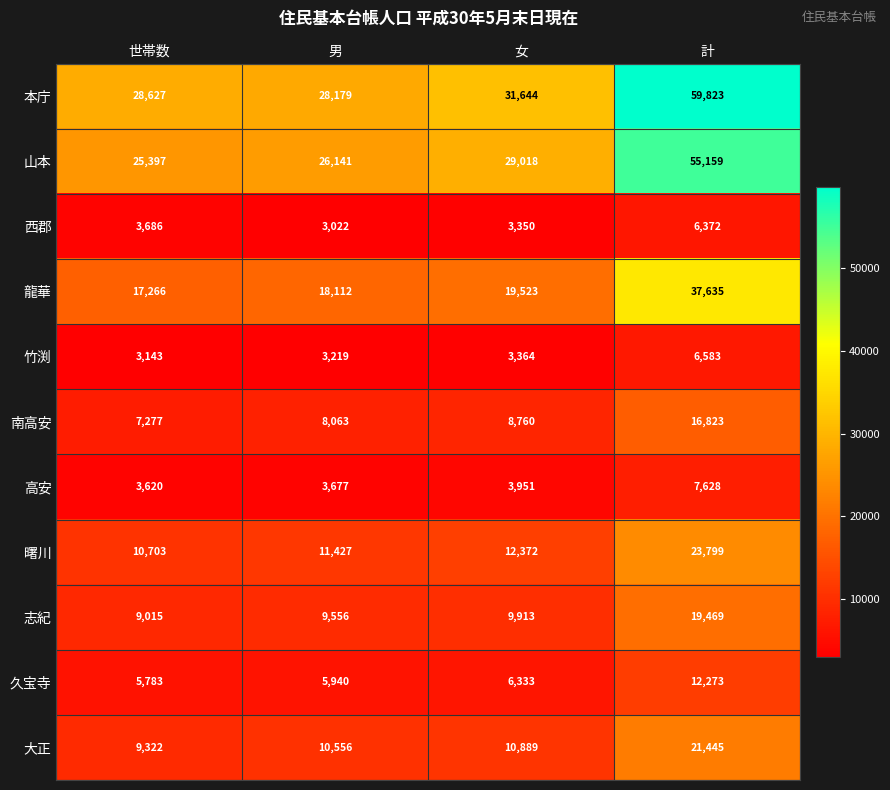

At 女, list the series in order from smallest to largest.

西郡, 竹渕, 高安, 久宝寺, 南高安, 志紀, 大正, 曙川, 龍華, 山本, 本庁